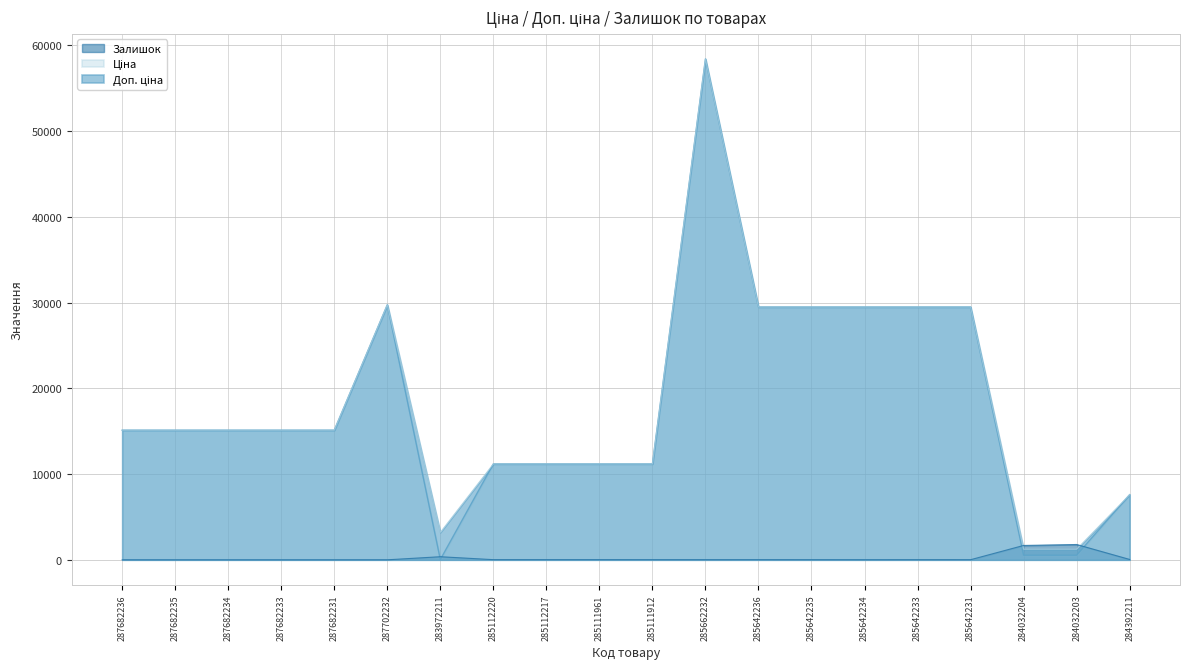

In Ціна, how many points are lower than both neighbors (excluding endpoints)?

1